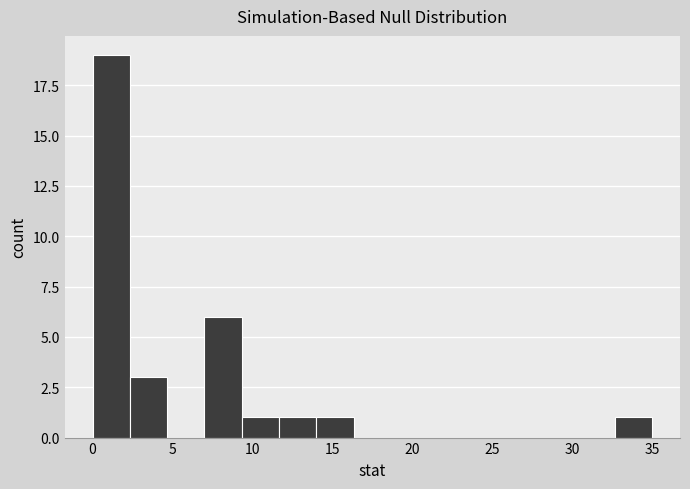

Reading left to right, transcribe this chart: for each bar, give the range it covers on the x-axis and its height. Neither the bar edges nor the heights are printed on the chart, so give them approximately, as read against the axes.

0.0 to 2.5: 19
2.5 to 4.5: 3
4.5 to 7.0: 0
7.0 to 9.5: 6
9.5 to 11.5: 1
11.5 to 14.0: 1
14.0 to 16.5: 1
16.5 to 18.5: 0
18.5 to 21.0: 0
21.0 to 23.5: 0
23.5 to 25.5: 0
25.5 to 28.0: 0
28.0 to 30.5: 0
30.5 to 32.5: 0
32.5 to 35.0: 1